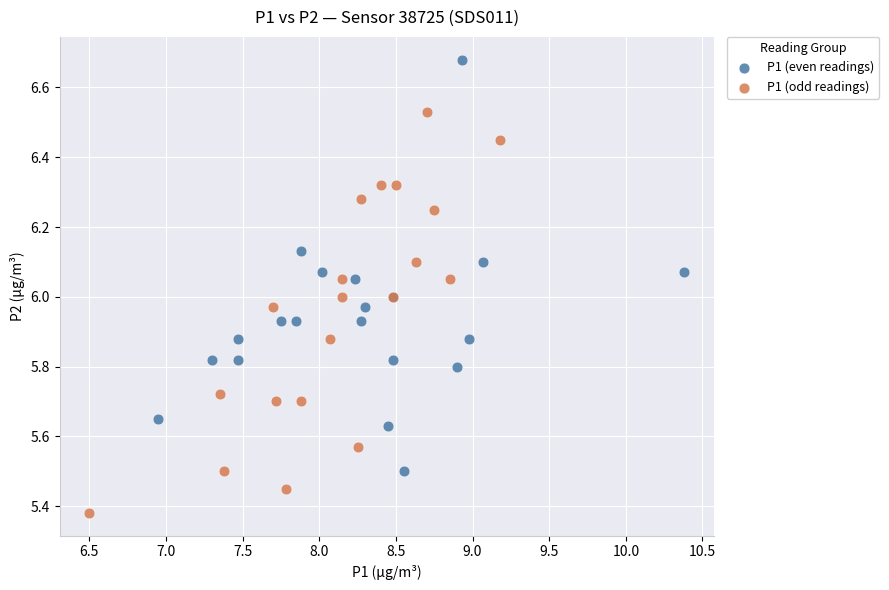

What are all the series names shown in the legend?

P1 (even readings), P1 (odd readings)